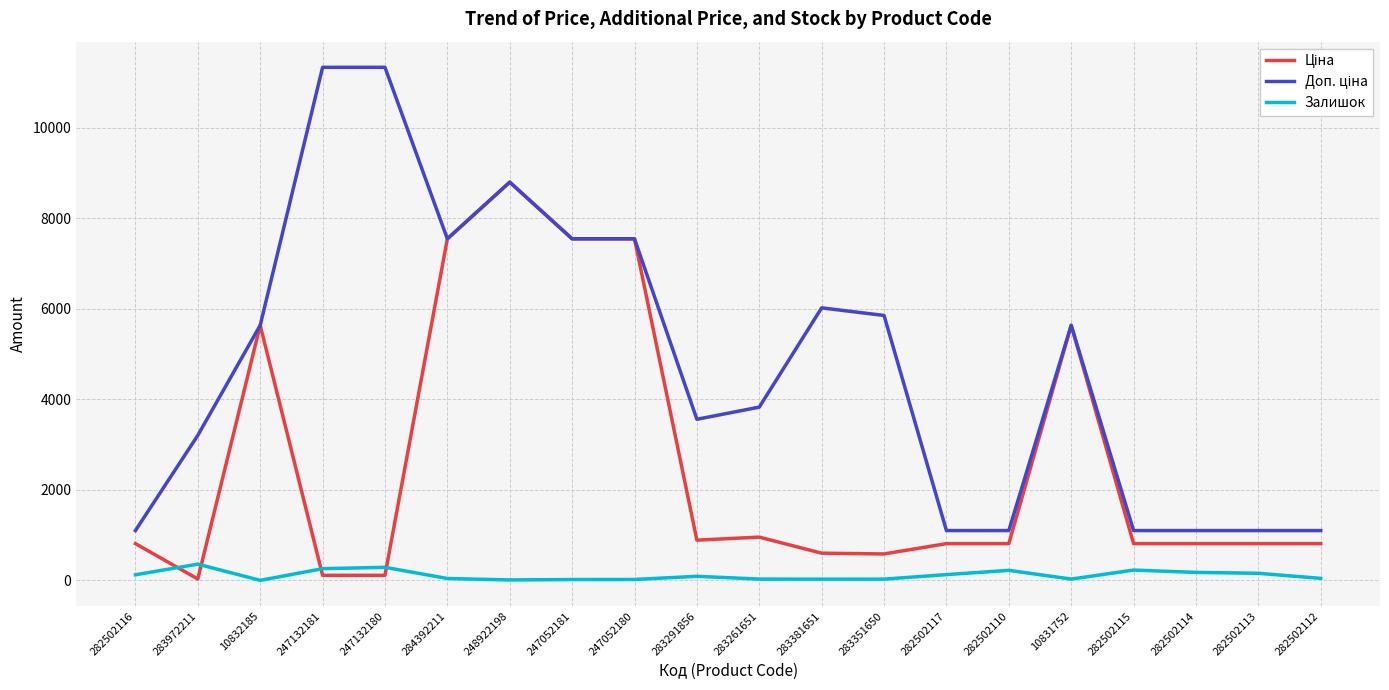

At which category is the sum across all series the highest?

248922198